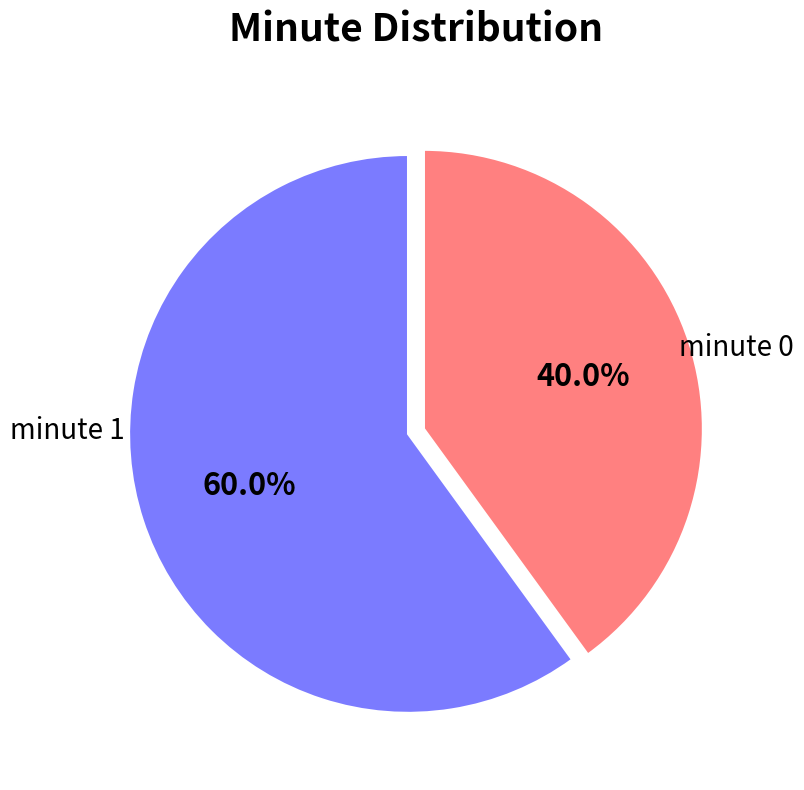

Is there a majority slice in this chart?

Yes